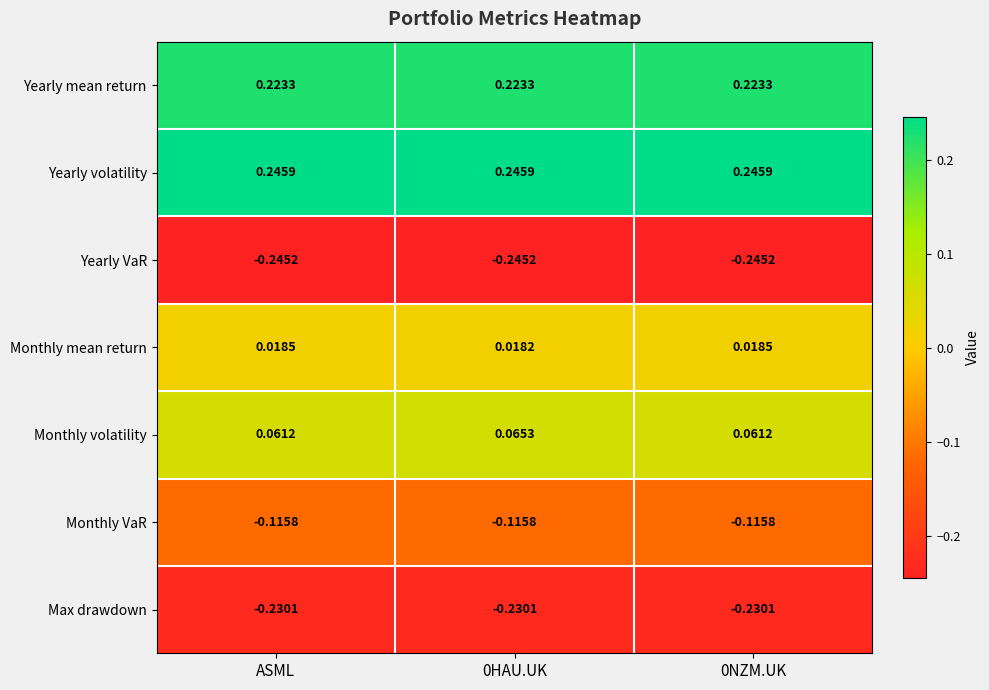

Rank the series by their maximum value, from lowest to highest.

Yearly VaR, Max drawdown, Monthly VaR, Monthly mean return, Monthly volatility, Yearly mean return, Yearly volatility